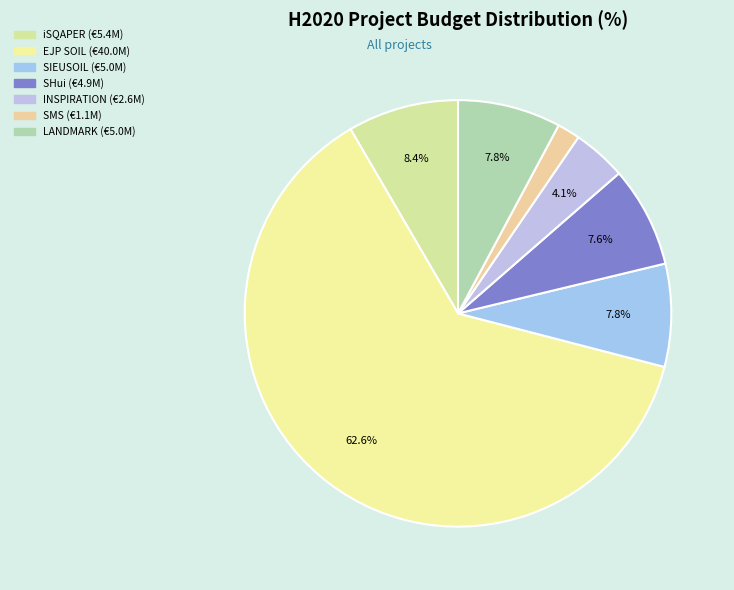

What portion of the pie excludes INSPIRATION?

95.9%